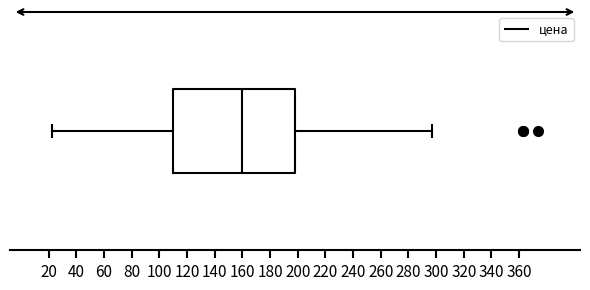

Where does the left whisker of the box end on the x-axis? The values are not printed on the chart, so give them approximately, as read against the axis.

22